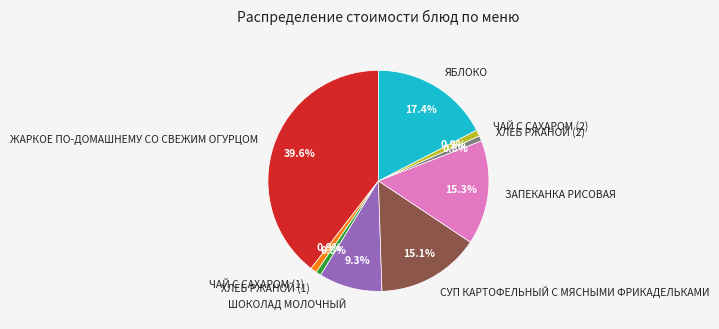

To the nearest percent, what is the difference between the СУП КАРТОФЕЛЬНЫЙ С МЯСНЫМИ ФРИКАДЕЛЬКАМИ and ШОКОЛАД МОЛОЧНЫЙ slice percentages?

6%